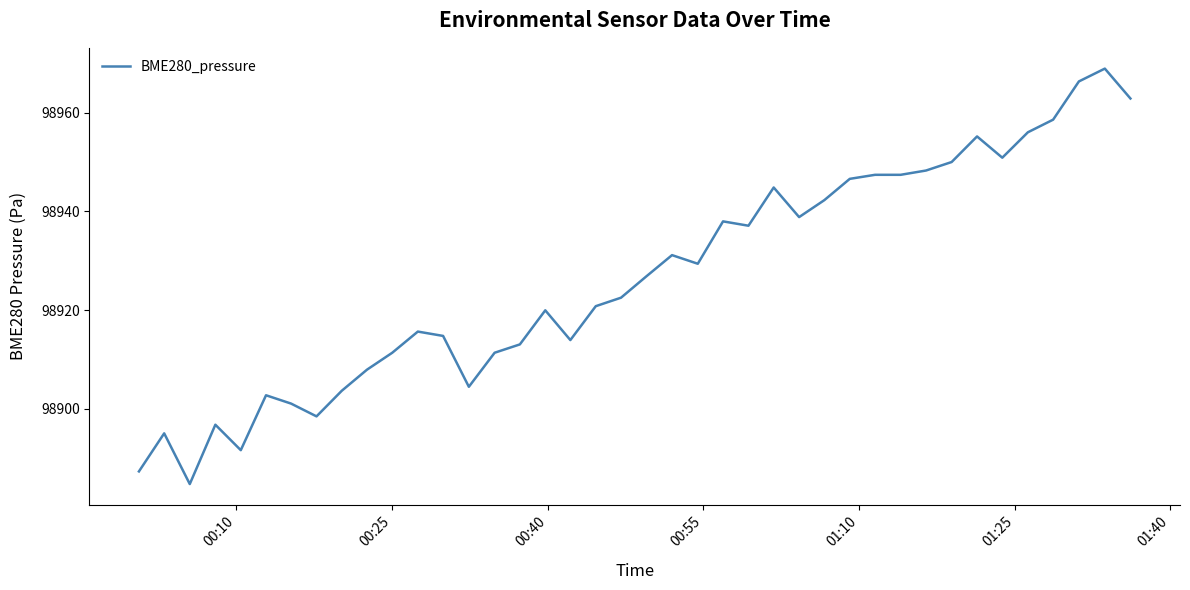

What is the minimum value shown in the chart?

98884.7